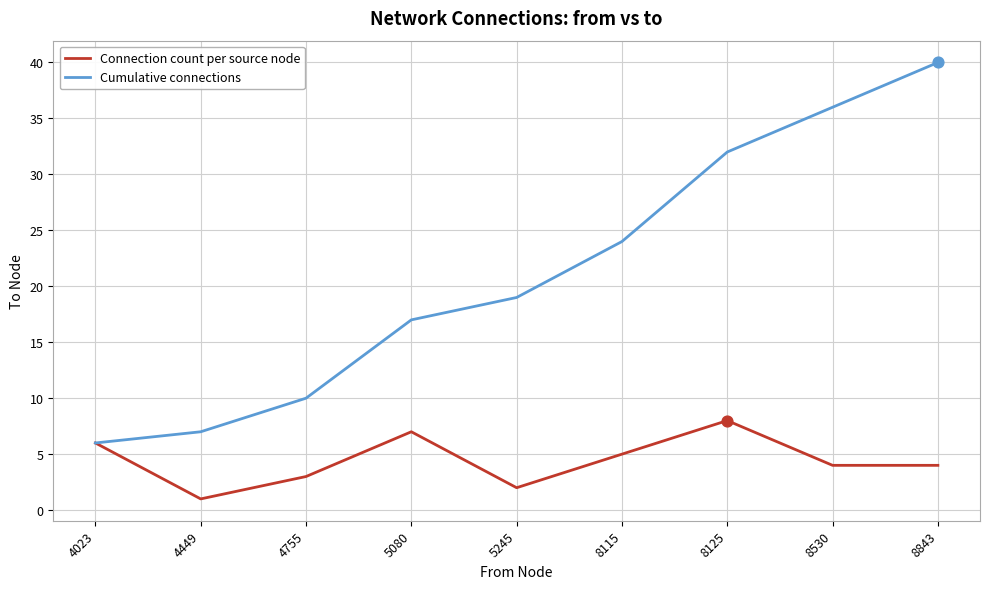

Which series has the largest total across all categories?

Cumulative connections